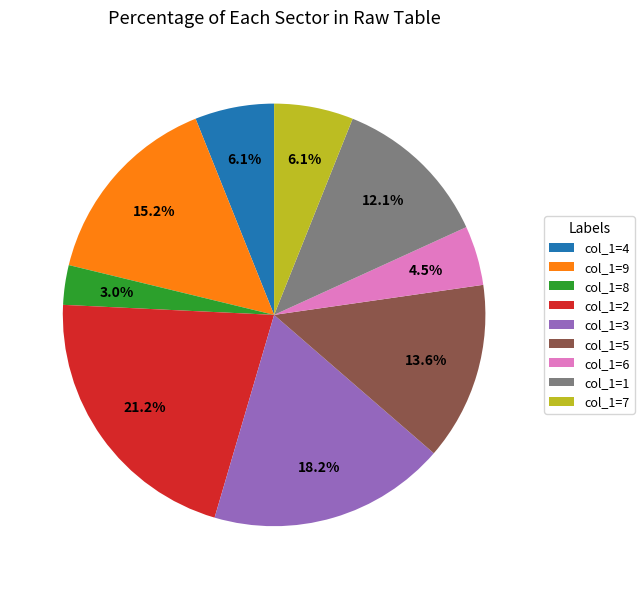

What is the largest slice in the pie chart?

col_1=2